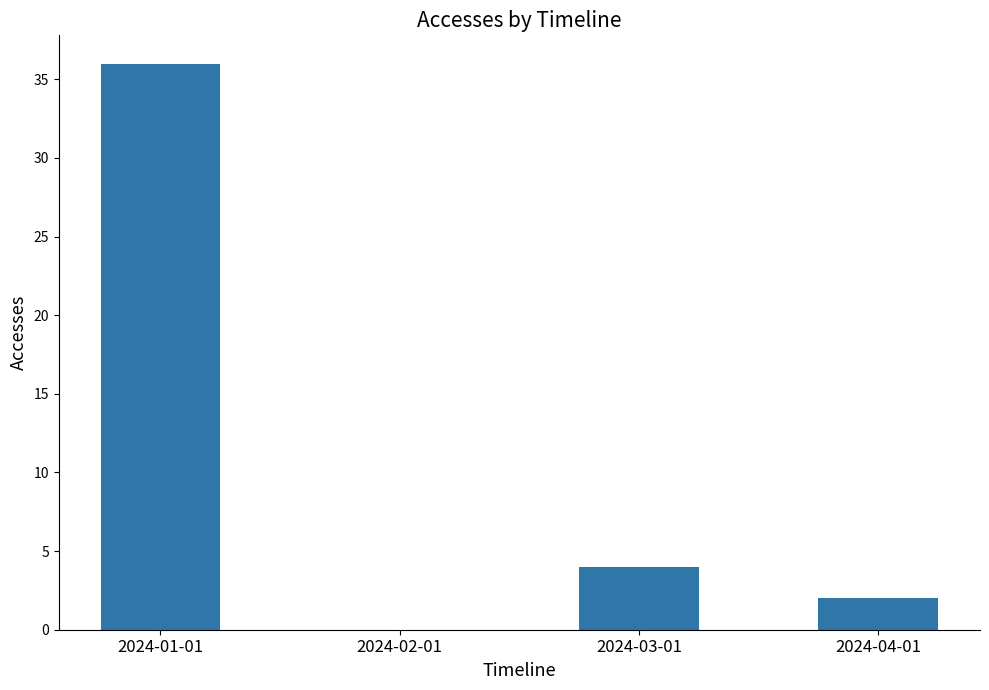

What is the sum of all values?

42